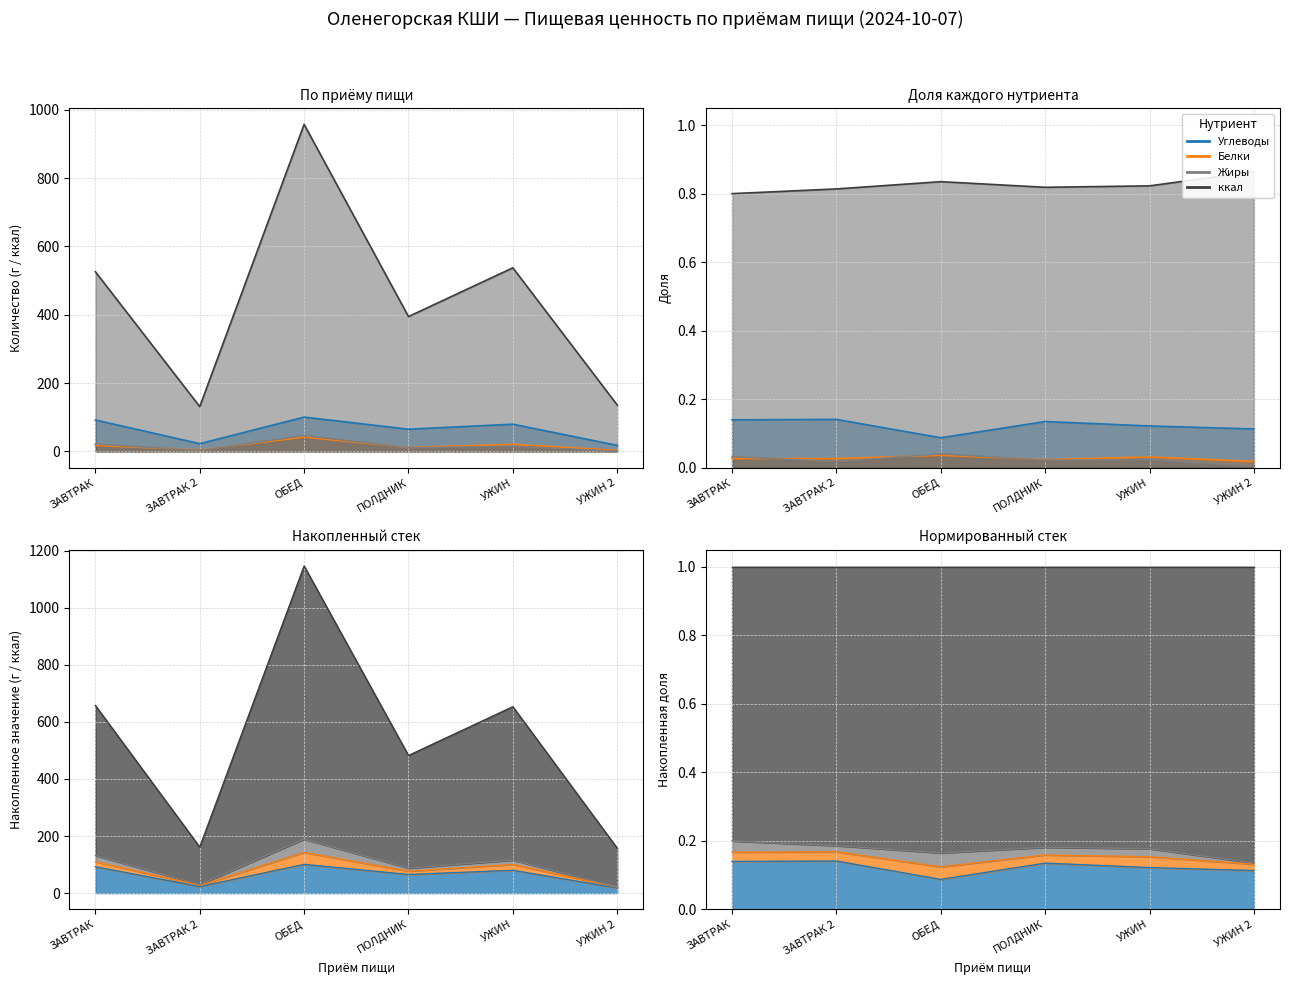

True or false: Жиры has a value of 26.9 at УЖИН.

False